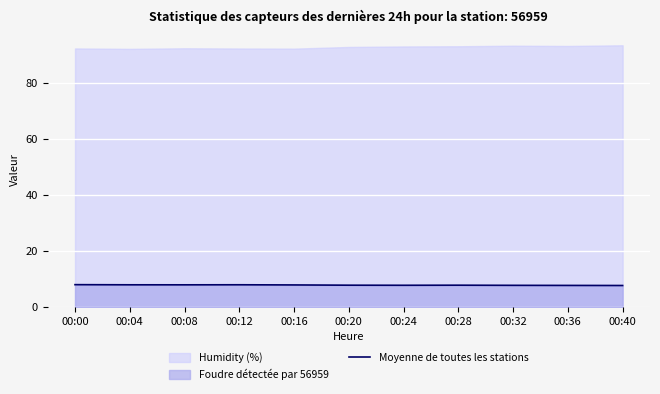

Reading right to left, what are all the values shown in this chart?

7.6	7.6	7.7	7.7	7.7	7.7	7.8	7.9	7.8	7.9	7.9